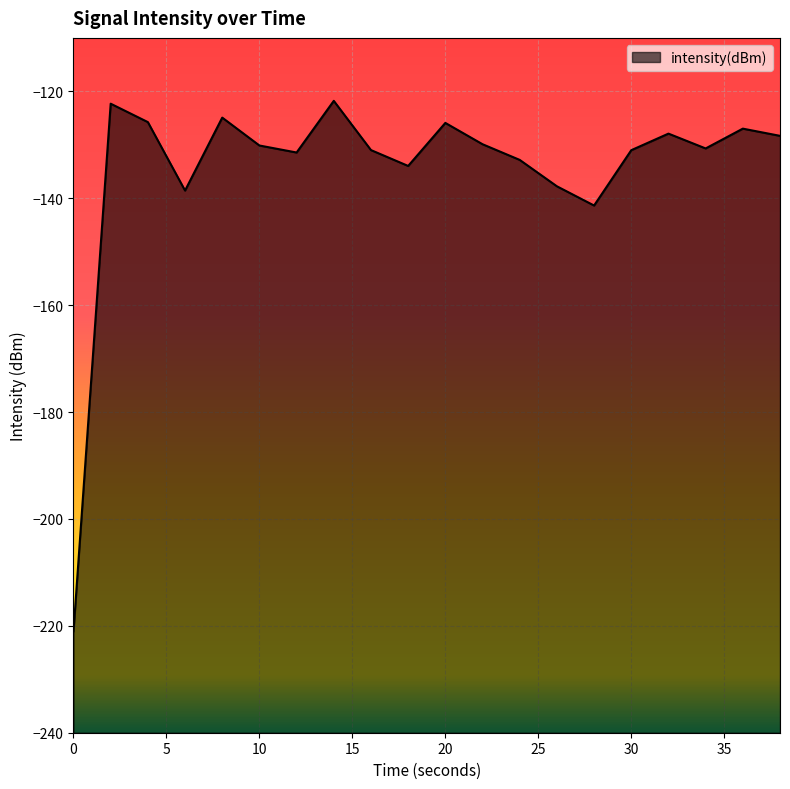

The chart shows a value of -125.9 at 20. True or false?

True